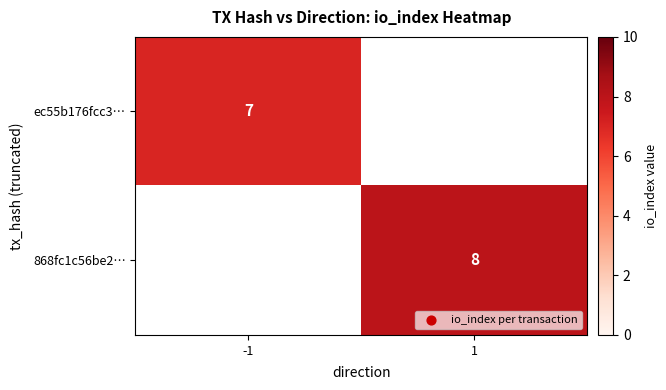

The 868fc1c56be2… series shows 2 at 1. True or false?

False